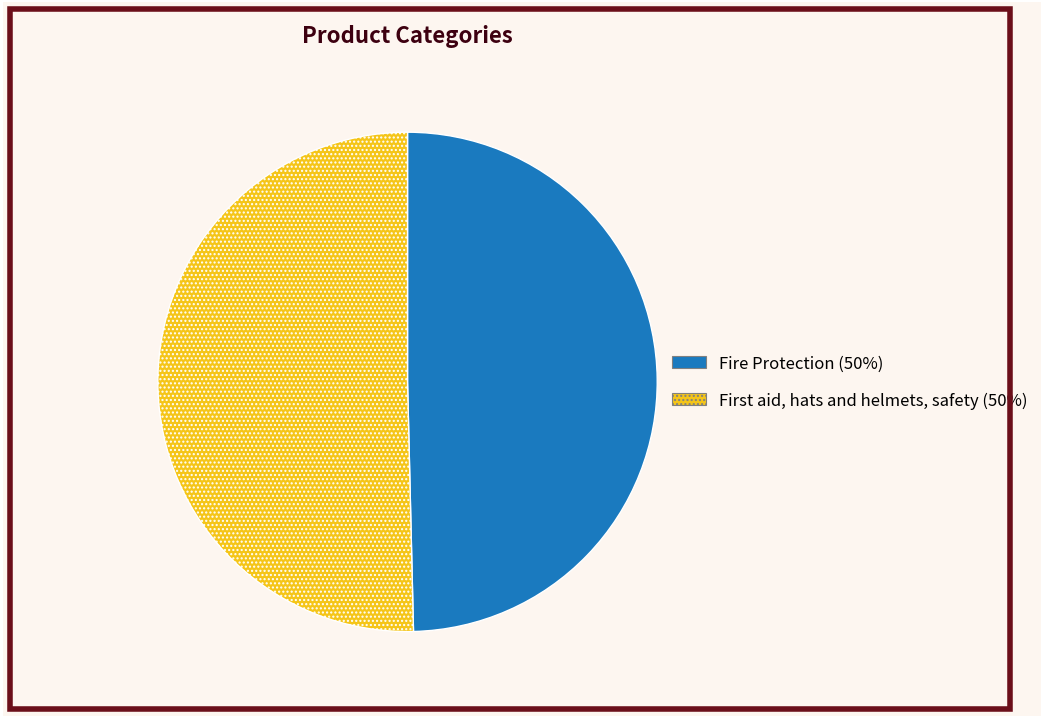

Is there any slice that represents more than half of the pie?

Yes